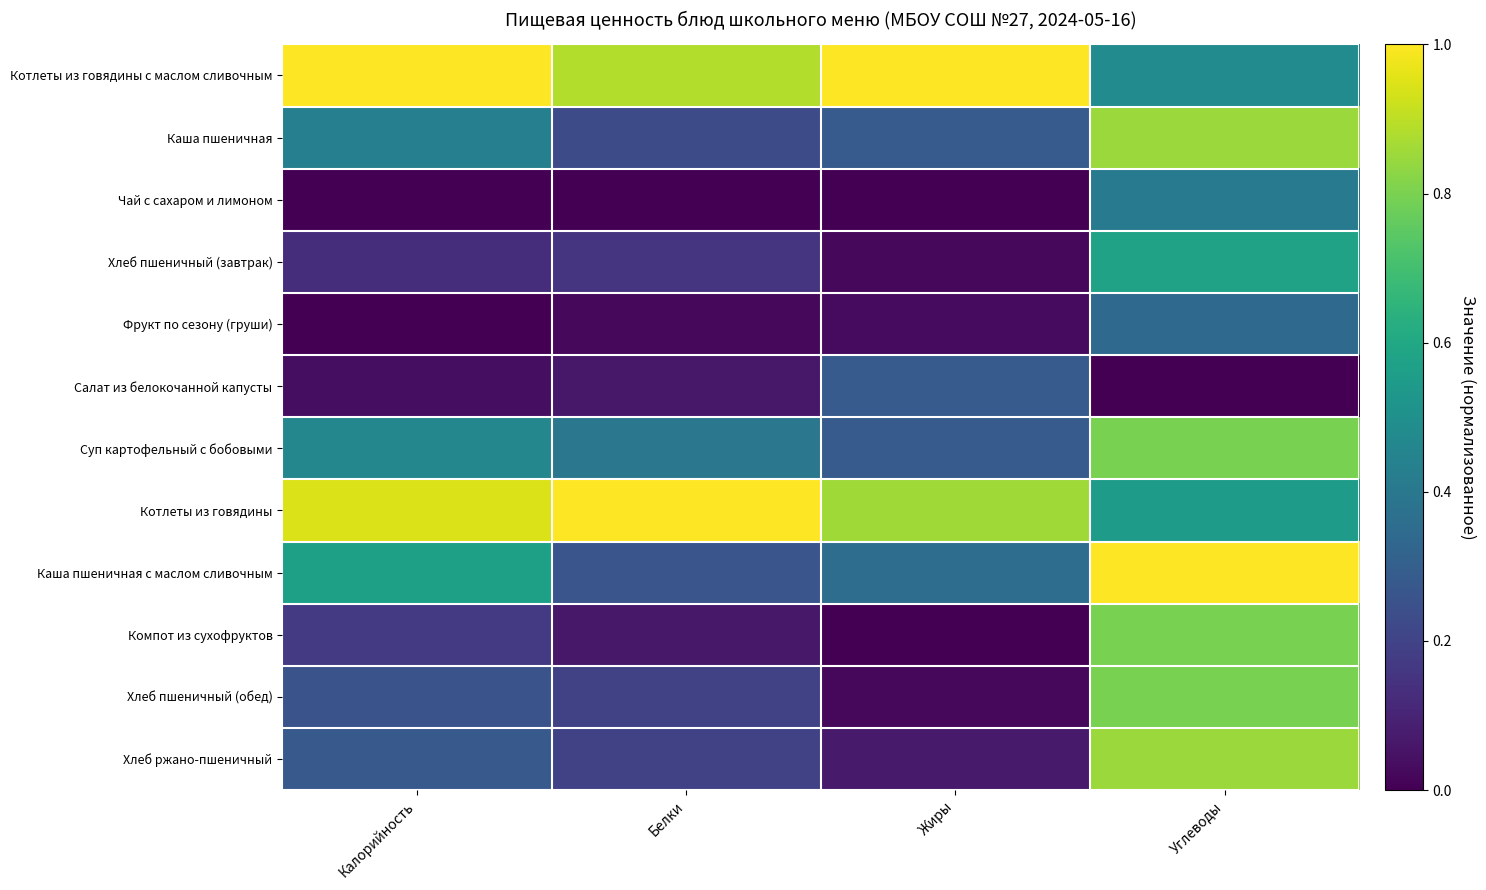

Reading right to left, transcribe all the data shown in this chart.

Котлеты из говядины с маслом сливочным: Углеводы=0.5	Жиры=1.0	Белки=0.9	Калорийность=1.0
Каша пшеничная: Углеводы=0.8	Жиры=0.3	Белки=0.2	Калорийность=0.4
Чай с сахаром и лимоном: Углеводы=0.4	Жиры=0.0	Белки=0.0	Калорийность=0.0
Хлеб пшеничный (завтрак): Углеводы=0.6	Жиры=0.0	Белки=0.2	Калорийность=0.1
Фрукт по сезону (груши): Углеводы=0.3	Жиры=0.0	Белки=0.0	Калорийность=0.0
Салат из белокочанной капусты: Углеводы=0.0	Жиры=0.3	Белки=0.1	Калорийность=0.0
Суп картофельный с бобовыми: Углеводы=0.8	Жиры=0.3	Белки=0.4	Калорийность=0.5
Котлеты из говядины: Углеводы=0.6	Жиры=0.9	Белки=1.0	Калорийность=0.9
Каша пшеничная с маслом сливочным: Углеводы=1.0	Жиры=0.4	Белки=0.3	Калорийность=0.6
Компот из сухофруктов: Углеводы=0.8	Жиры=0.0	Белки=0.1	Калорийность=0.2
Хлеб пшеничный (обед): Углеводы=0.8	Жиры=0.0	Белки=0.2	Калорийность=0.3
Хлеб ржано-пшеничный: Углеводы=0.8	Жиры=0.1	Белки=0.2	Калорийность=0.3